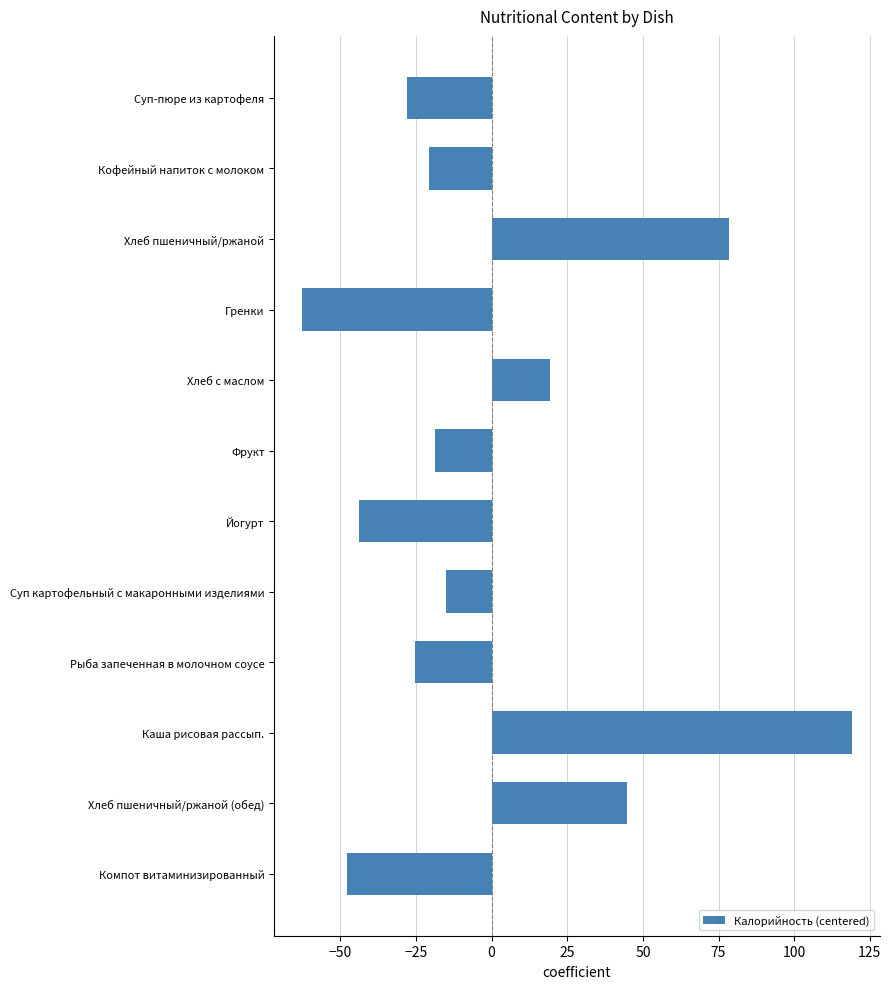

Rank the categories by value from lowest to highest.

Гренки, Компот витаминизированный, Йогурт, Суп-пюре из картофеля, Рыба запеченная в молочном соусе, Кофейный напиток с молоком, Фрукт, Суп картофельный с макаронными изделиями, Хлеб с маслом, Хлеб пшеничный/ржаной (обед), Хлеб пшеничный/ржаной, Каша рисовая рассып.